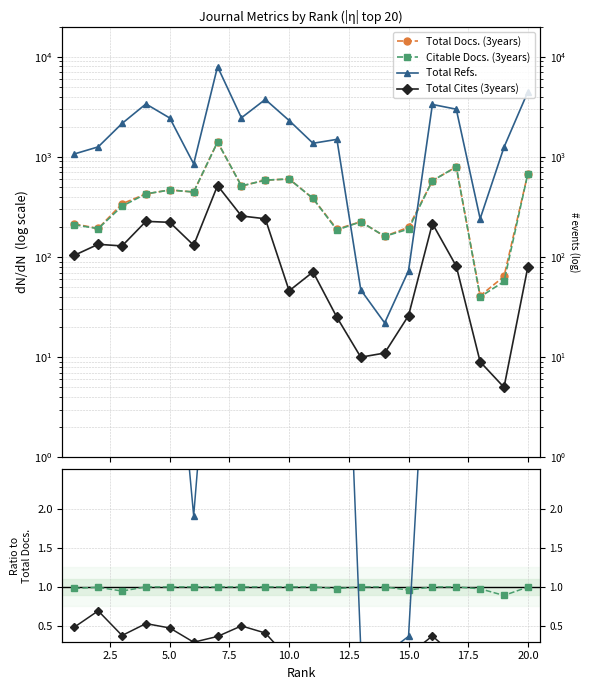

The Citable Docs. (3years) series shows 0.5 at 7.5. True or false?

False